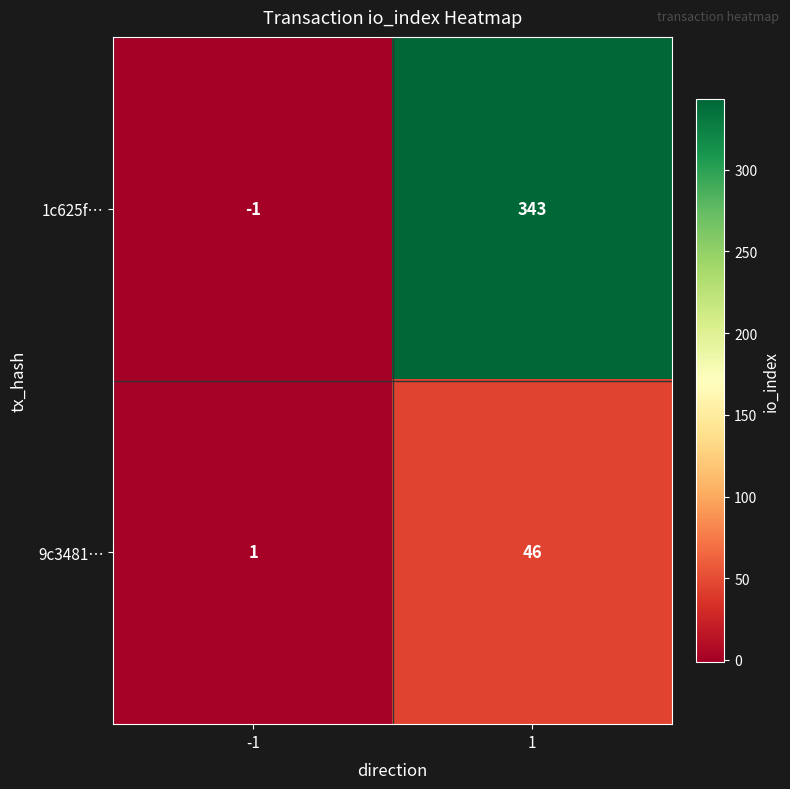

Is it true that 9c3481… equals 1 at -1?

True